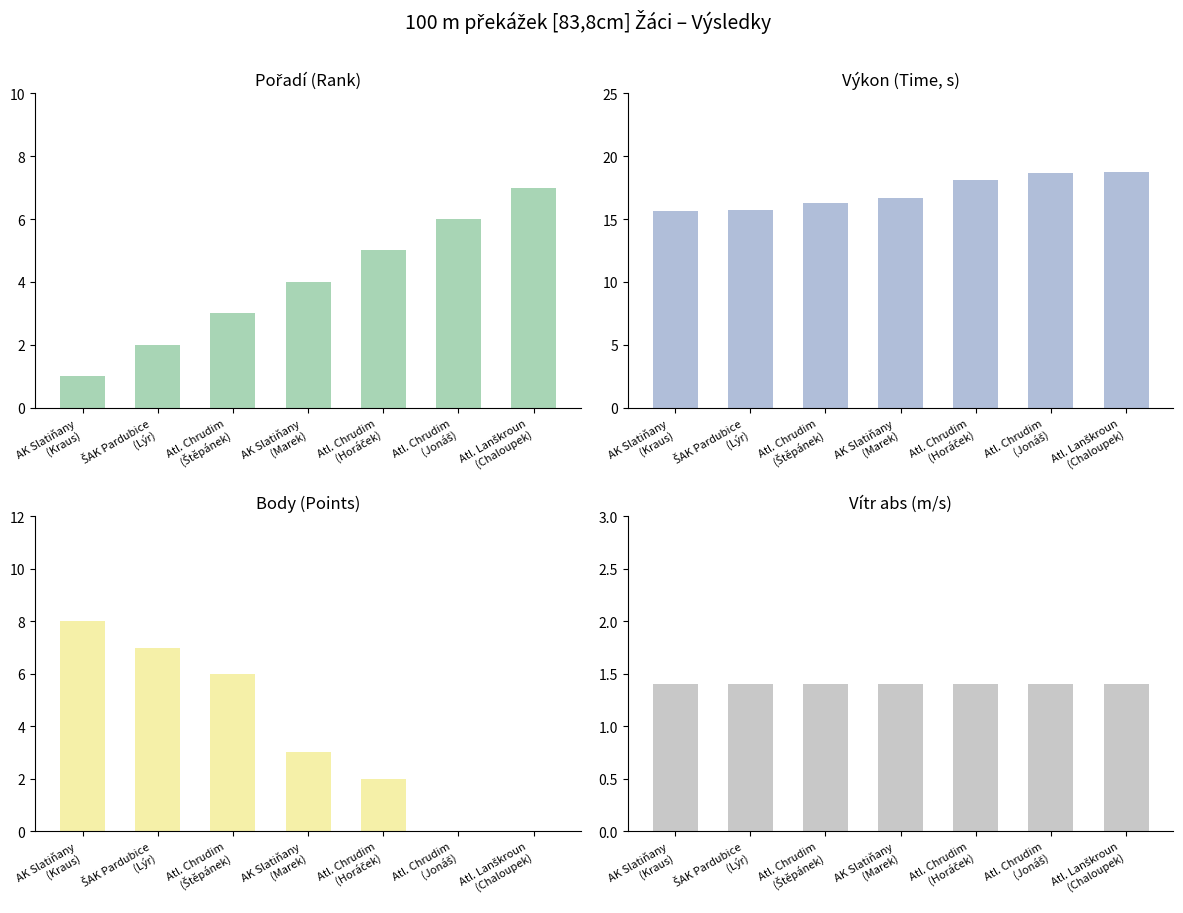

At which label does Body reach its peak?

AK Slatiňany
(Kraus)